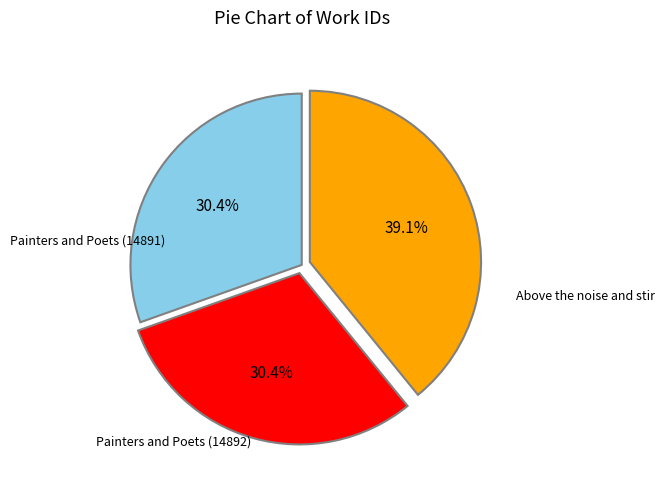

Is there any slice that represents more than half of the pie?

No